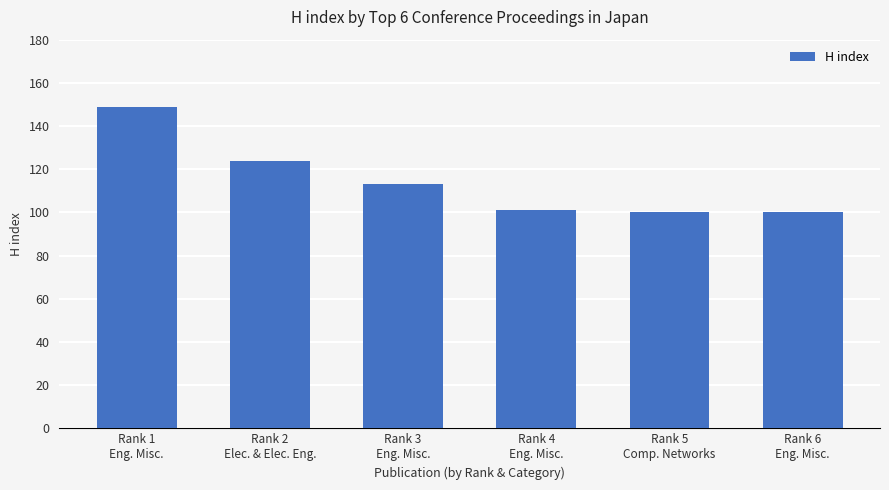

What is the sum of all values?

687